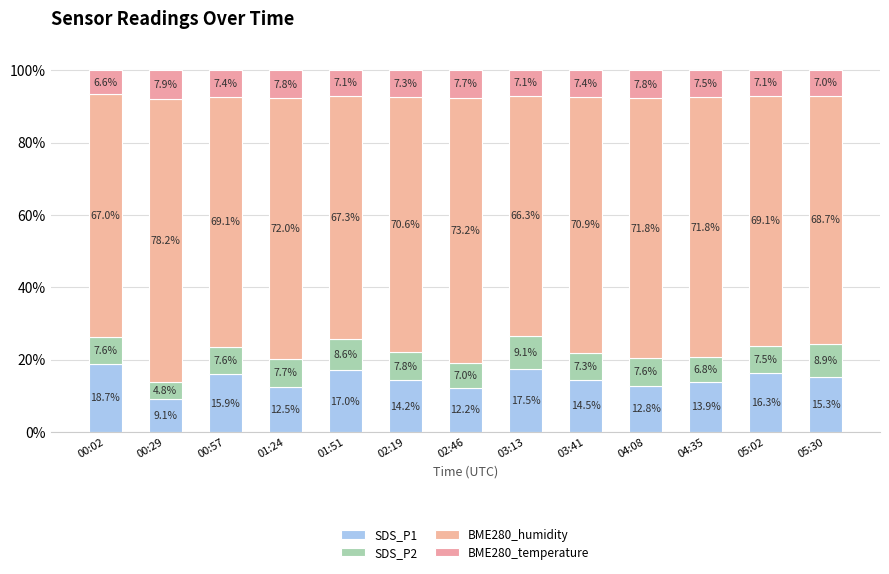

How many data points does each series have?

13